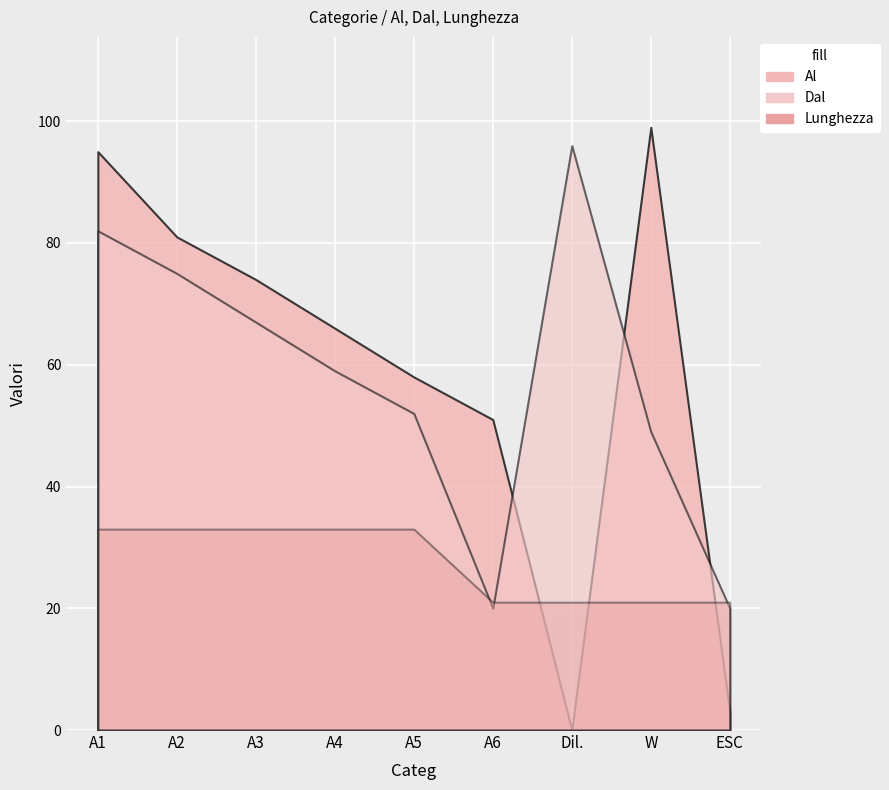

What is the minimum value for Dal?

20